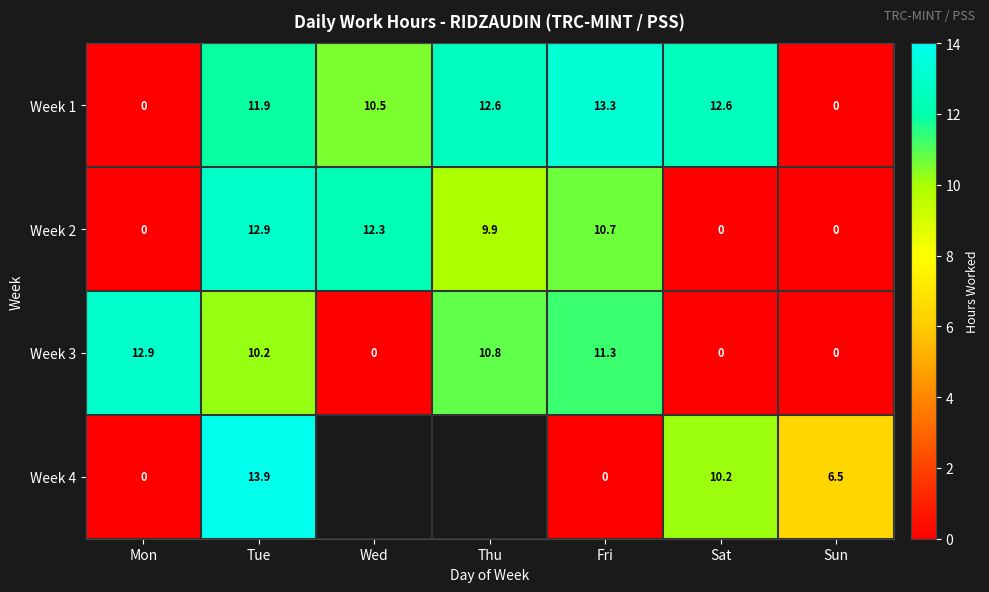

Which label corresponds to the smallest value in the chart?

Mon